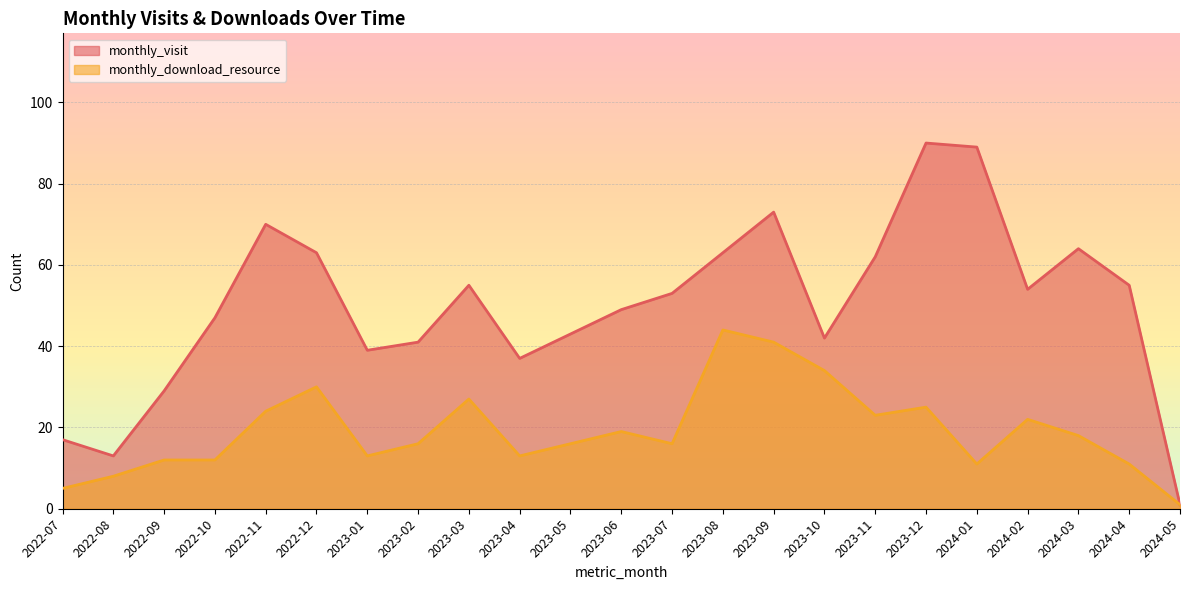

True or false: monthly_download_resource and monthly_visit intersect in this chart.

False